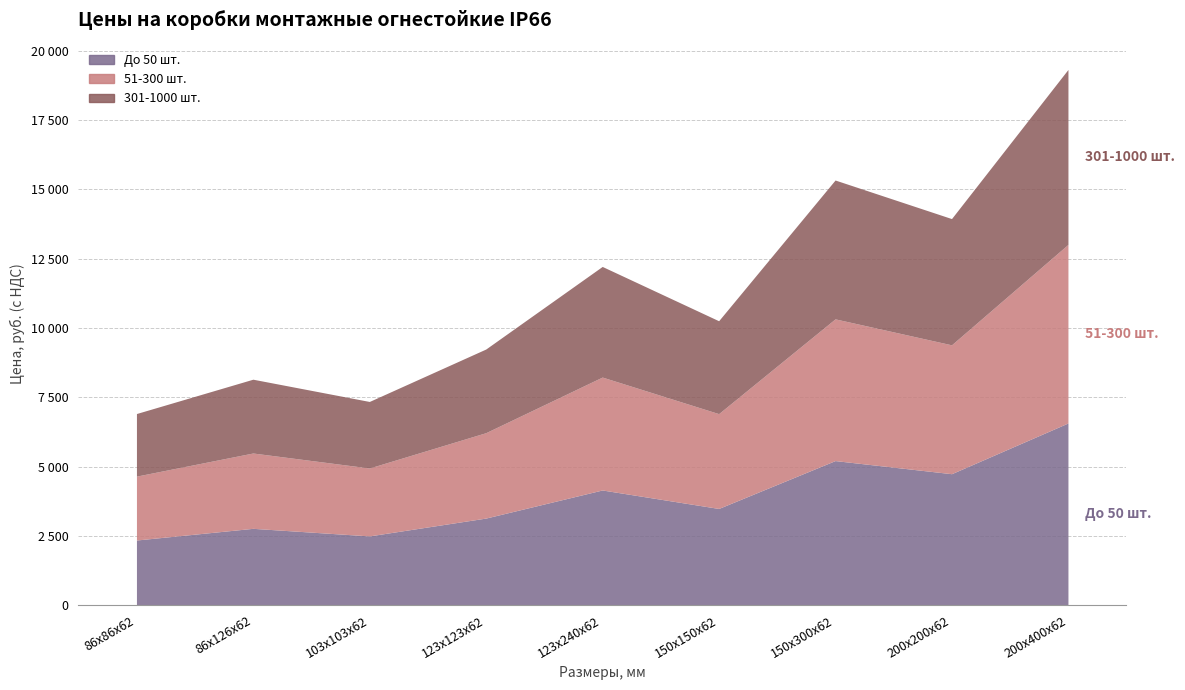

Reading left to right, what are all the values shown in this chart?

До 50 шт.: 2351.0	2772.0	2499.0	3142.0	4155.0	3489.0	5215.0	4742.0	6571.0
51-300 шт.: 2304.0	2716.6	2449.0	3079.2	4071.9	3419.2	5110.7	4647.2	6439.6
301-1000 шт.: 2257.0	2661.1	2399.0	3016.3	3988.8	3349.4	5006.4	4552.3	6308.2